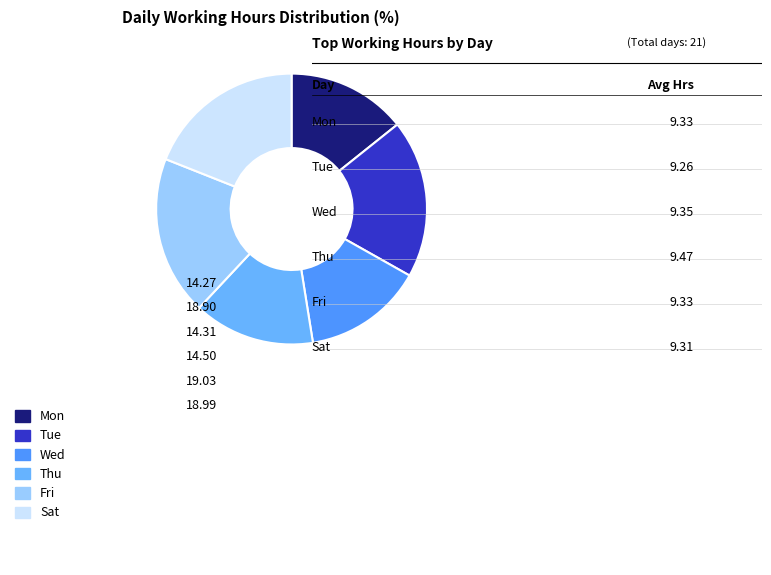

Count the number of slices in the pie.

6